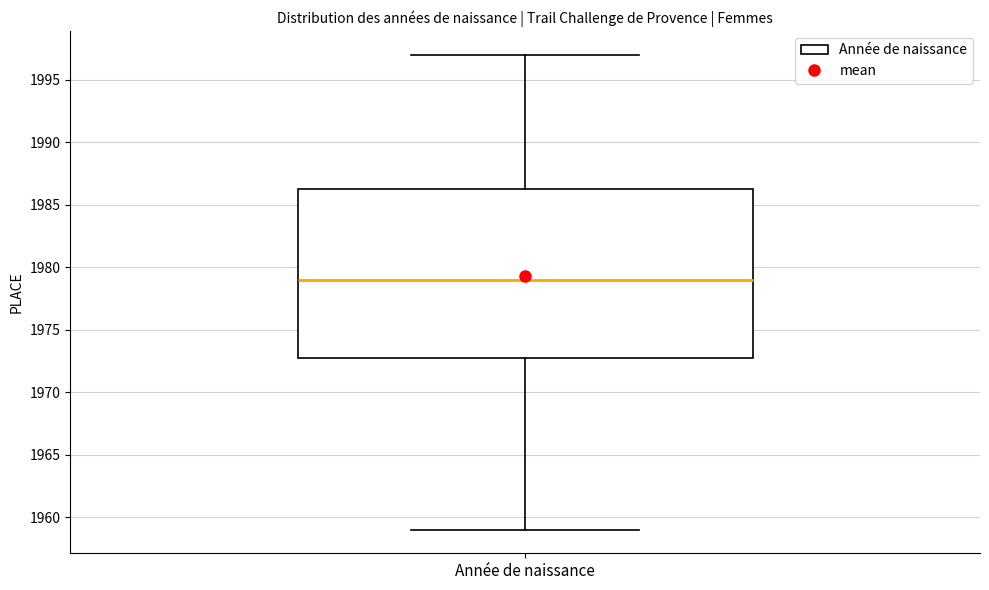

Transcribe this box plot: give where the median line is, the range the box spans, and where the two whiskers end, as read against the y-axis. The values are not printed on the chart, so give them approximately, as read against the axis.

median 1979.0, box 1973.0 to 1986.5, whiskers 1959.0 to 1997.0